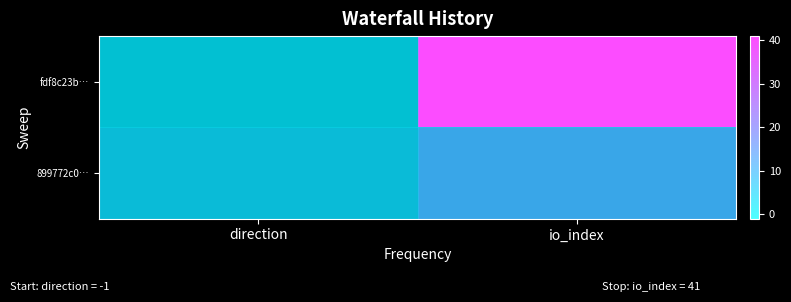

At how many categories does at least one series exceed 39?

1